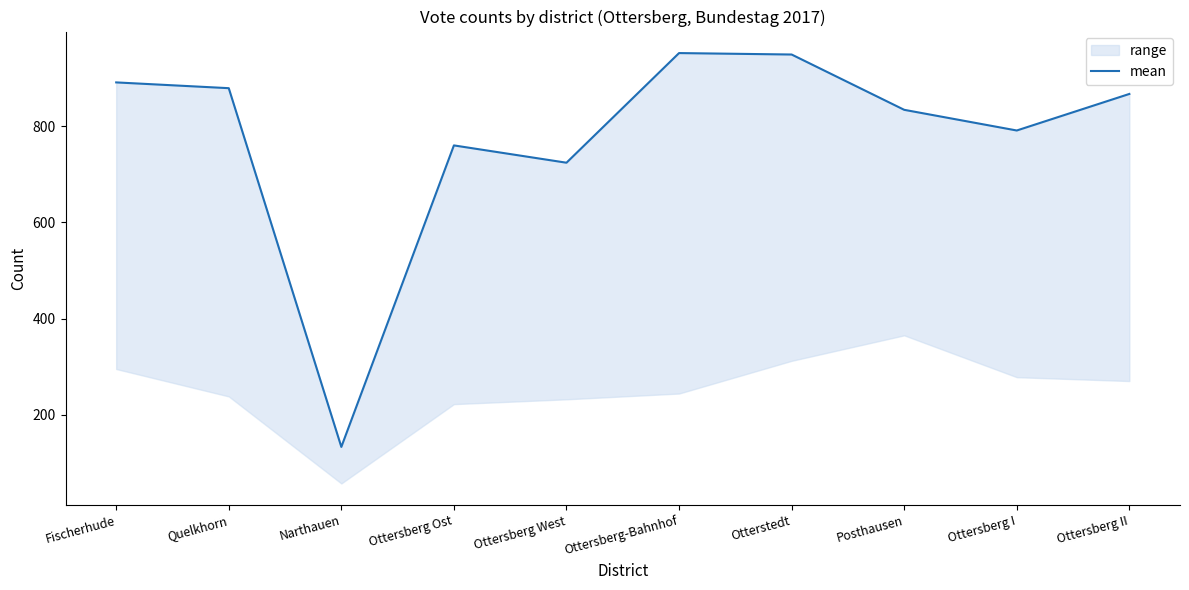

What is the smallest value displayed?

133